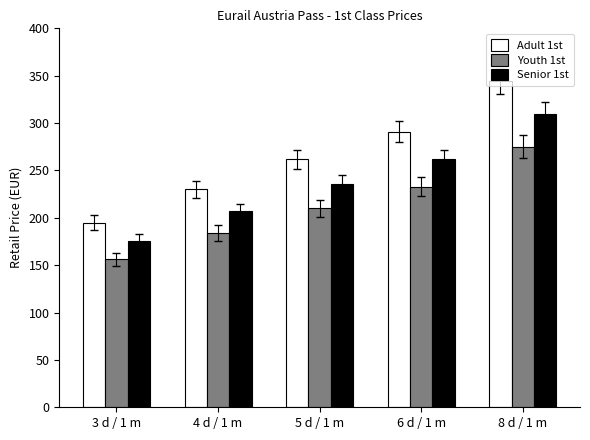

Which category has the highest value across all series?

8 d / 1 m